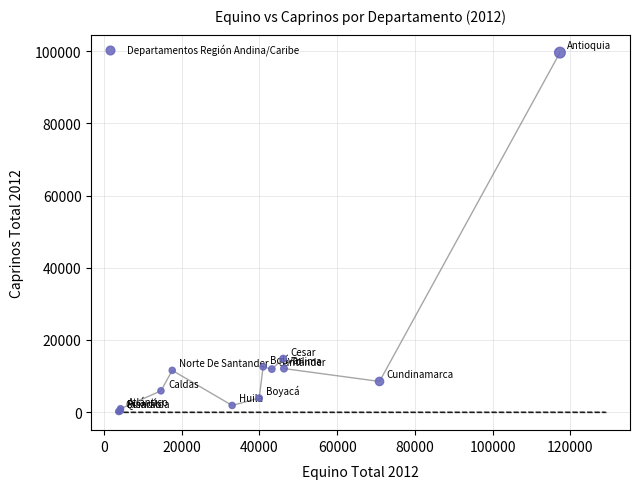

What Y value in the scatter plot is closest to 49893?

14819.4